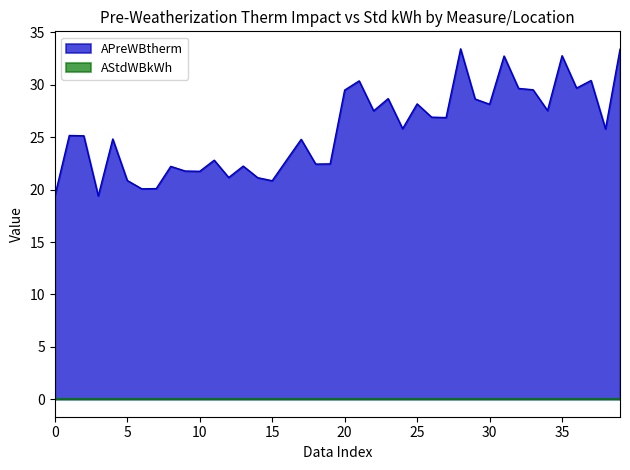

How many series are shown in this chart?

2